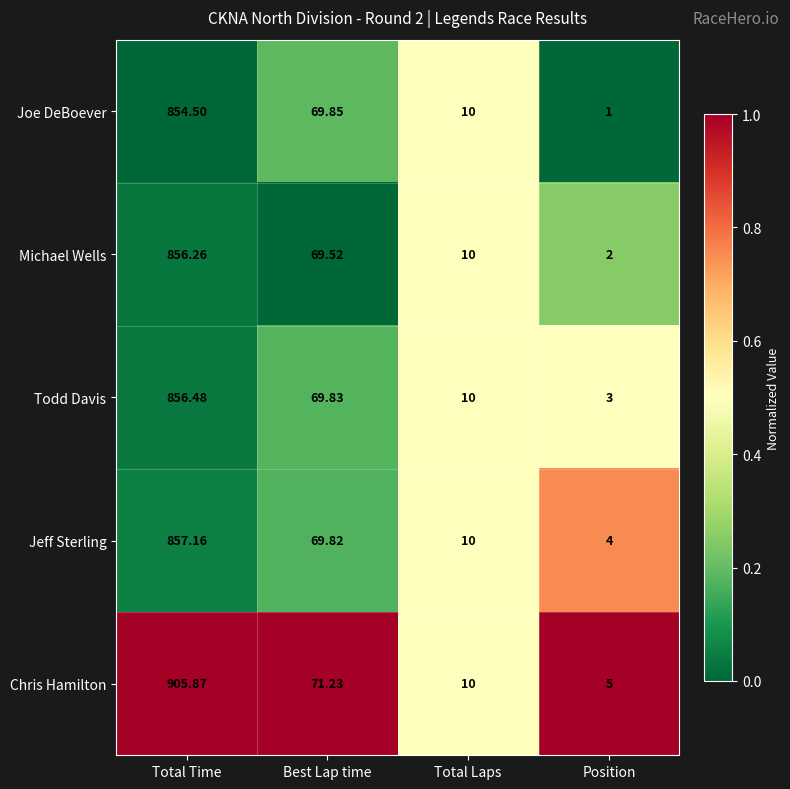

Which series has the largest range (max minus min)?

Chris Hamilton